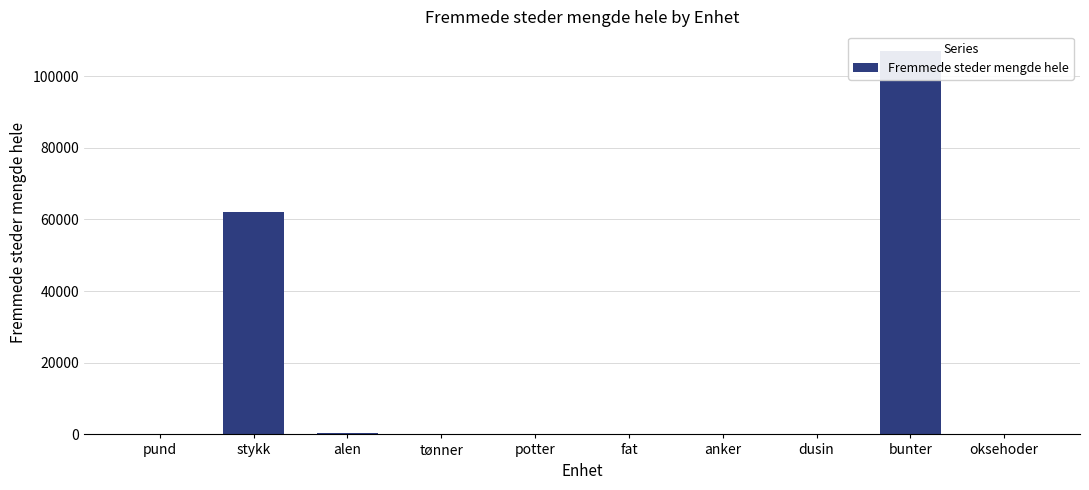

What is the ratio of the value at potter to the value at anker?

16.0